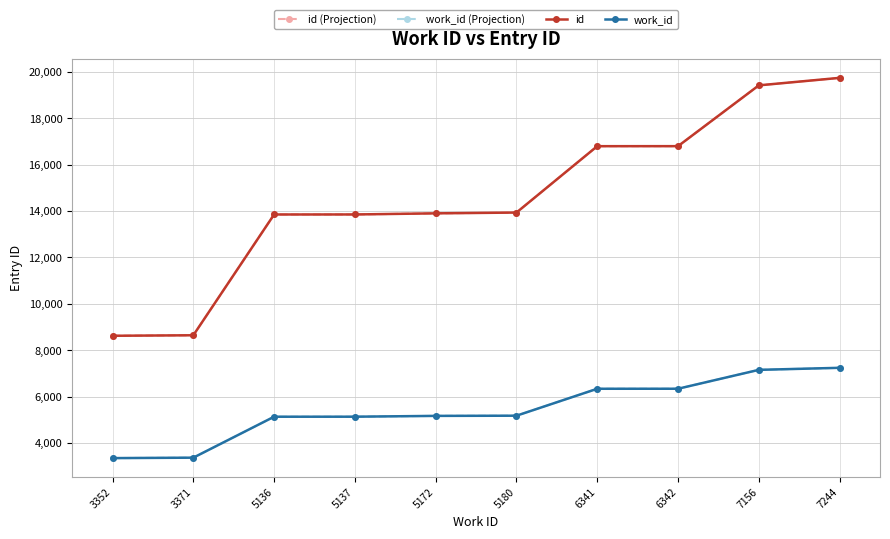

Which category has the highest value across all series?

7244